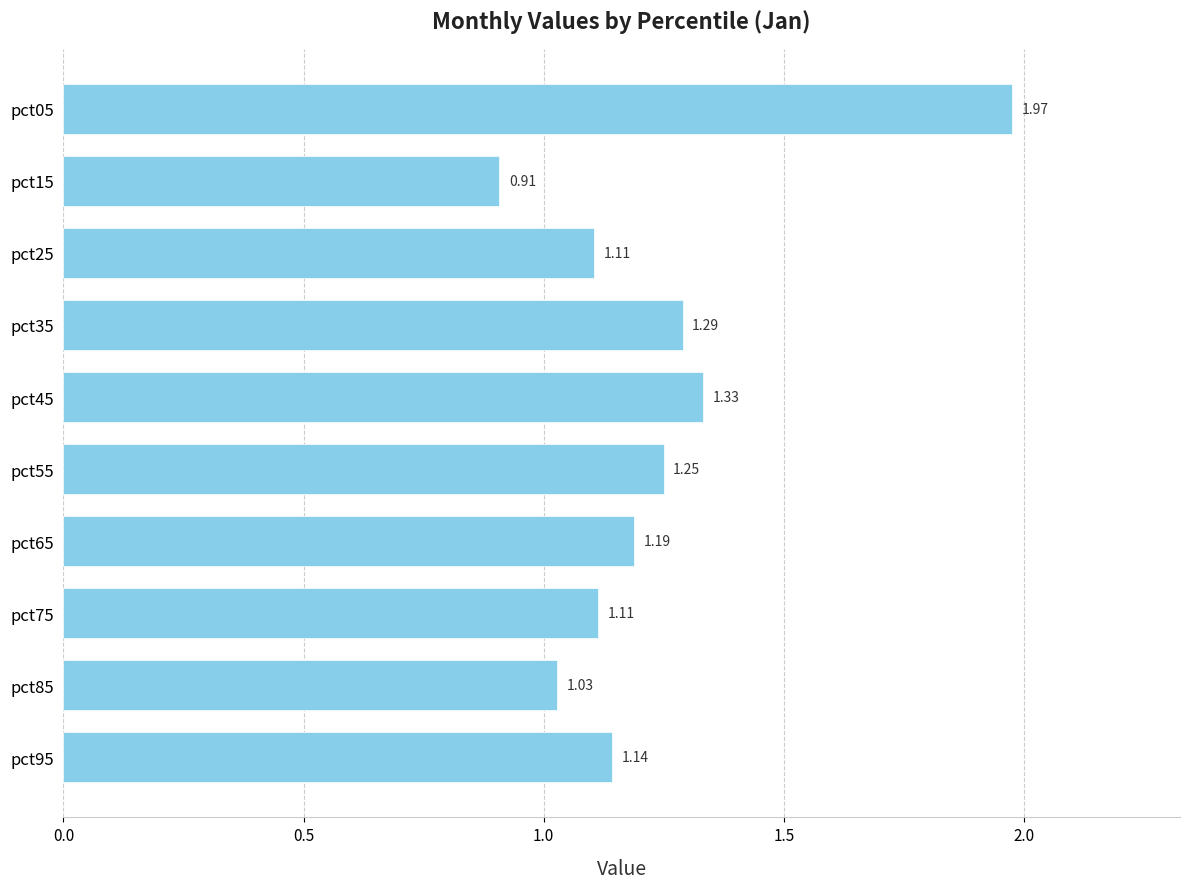

What is the difference between the values at pct35 and pct85?

0.3